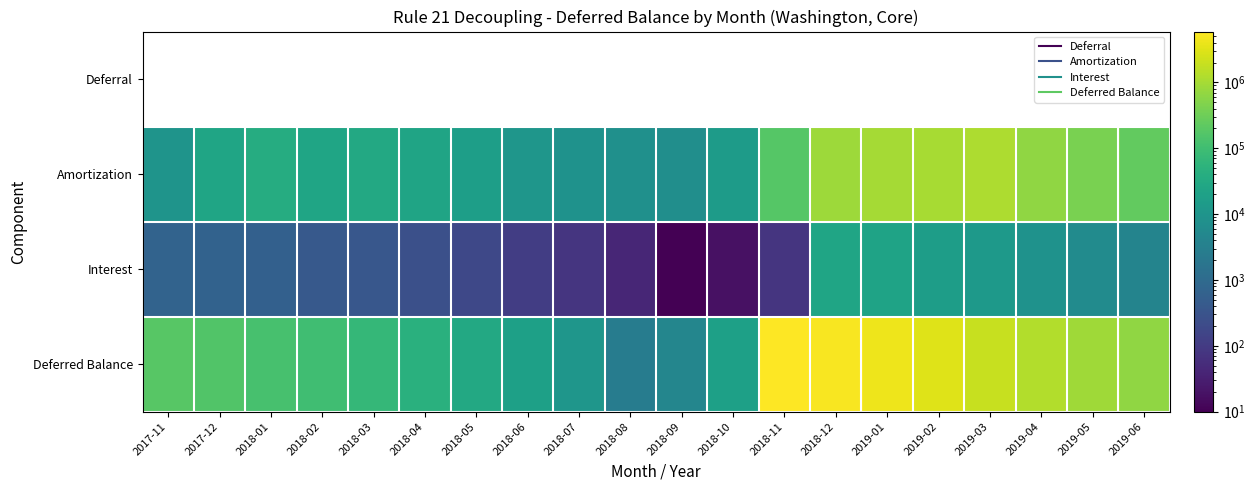

Which label corresponds to the smallest value in the chart?

2018-09